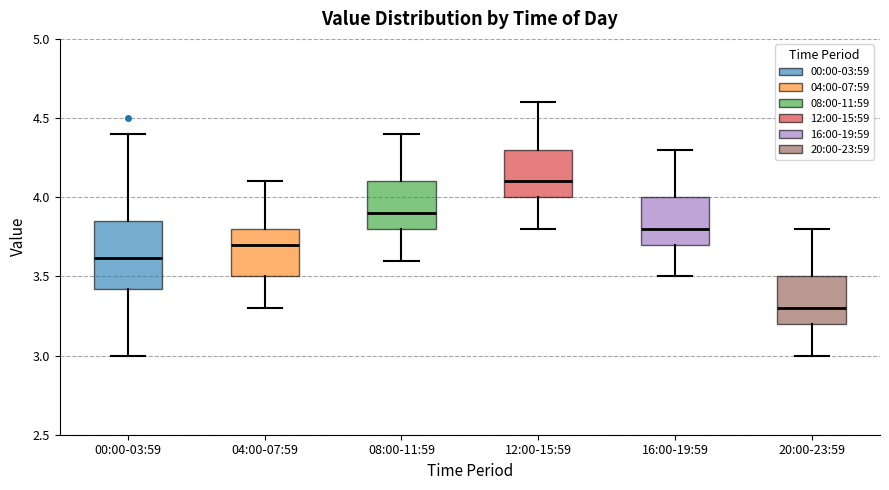

Where does the upper whisker of the box for 12:00-15:59 end on the y-axis? The values are not printed on the chart, so give them approximately, as read against the axis.

4.60